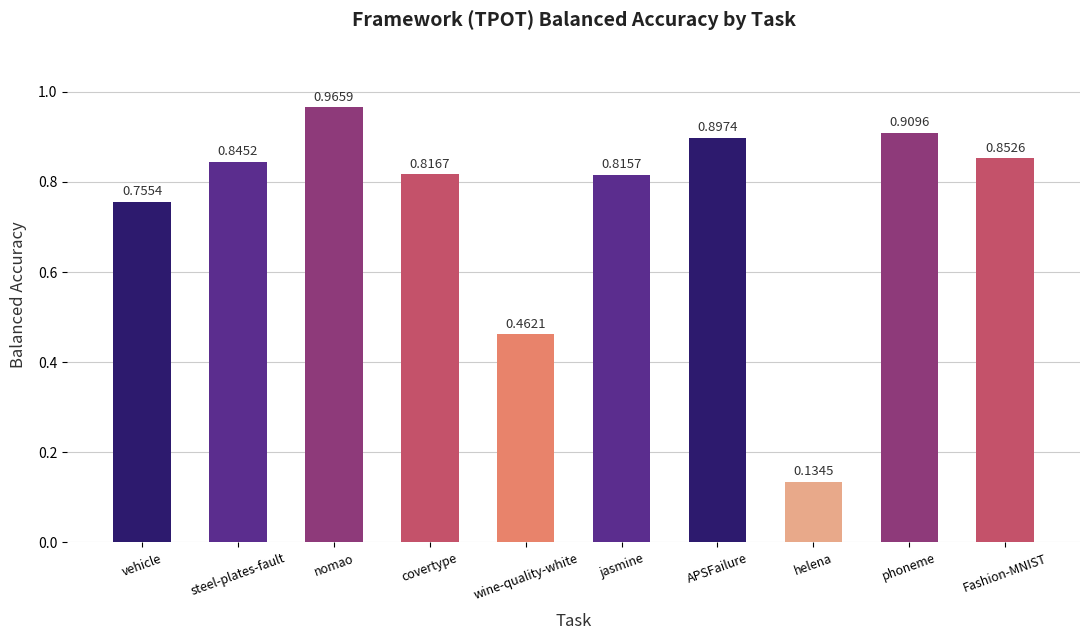

Count the number of data series in this chart.

1